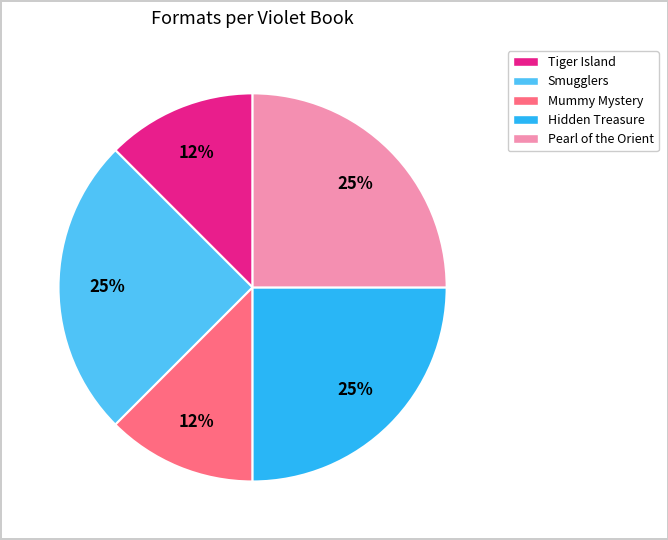

Approximately how many times larger is the value at Hidden Treasure compared to Pearl of the Orient?

1.0